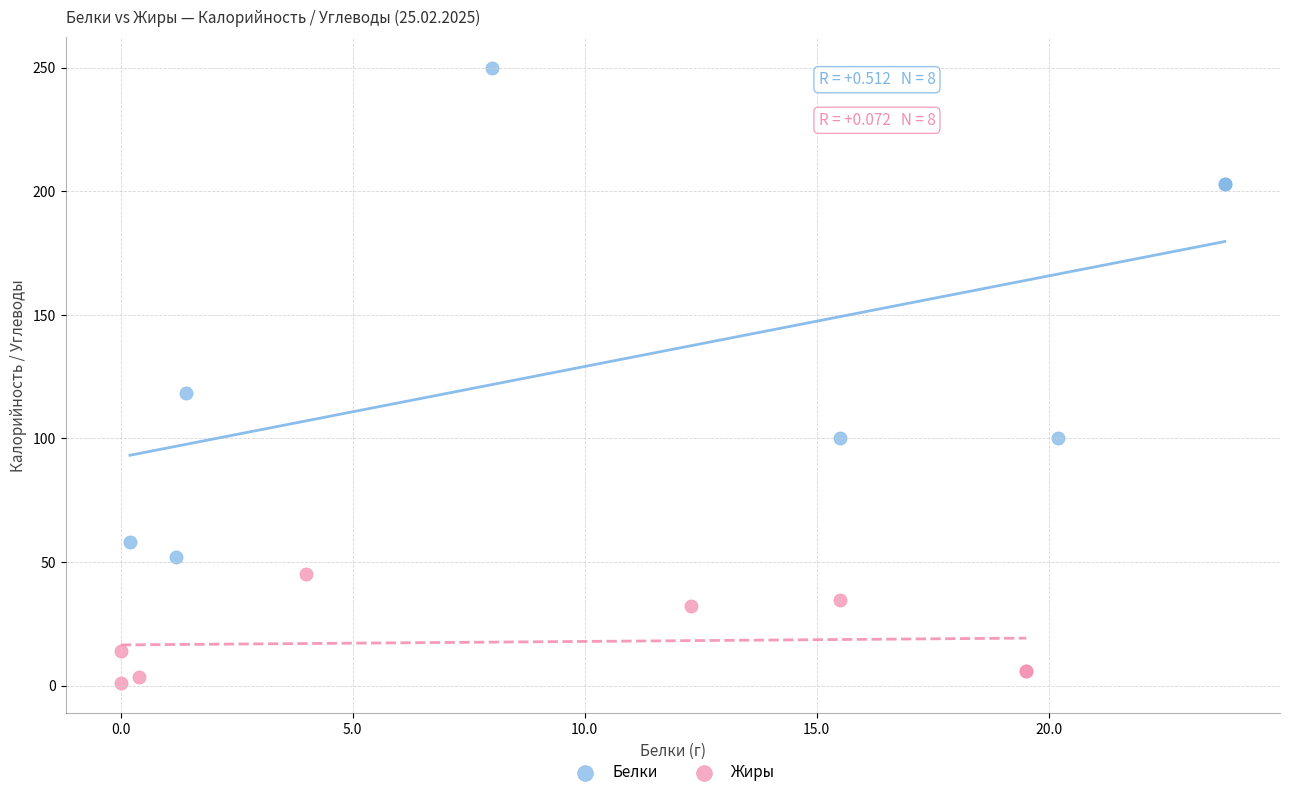

Which series has the widest spread of Y values?

Белки